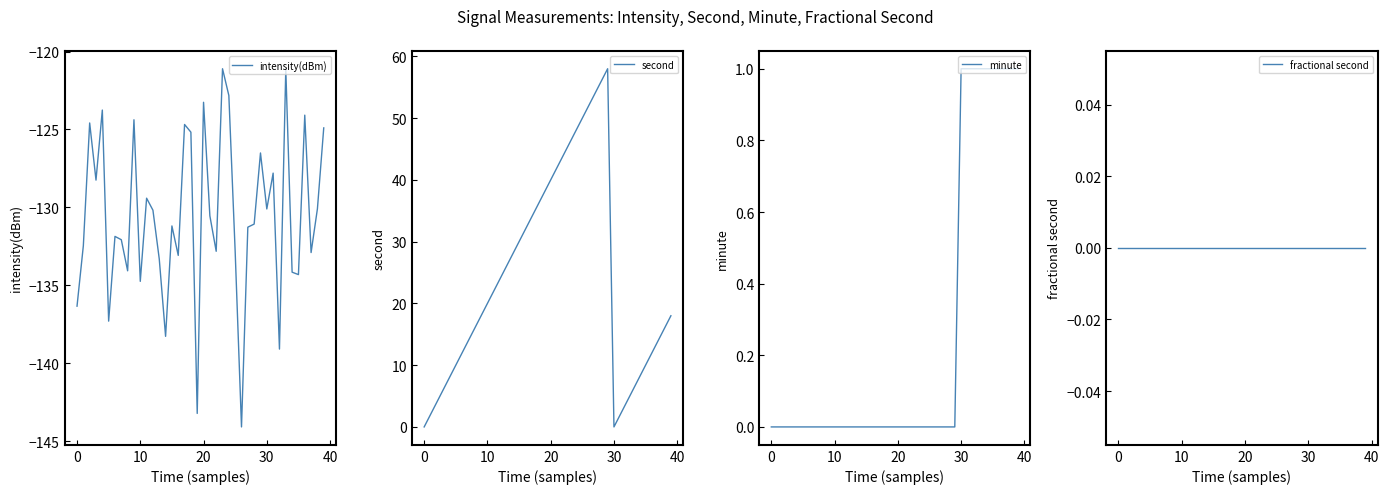

The value of intensity(dBm) at 20 is -123.3. True or false?

True